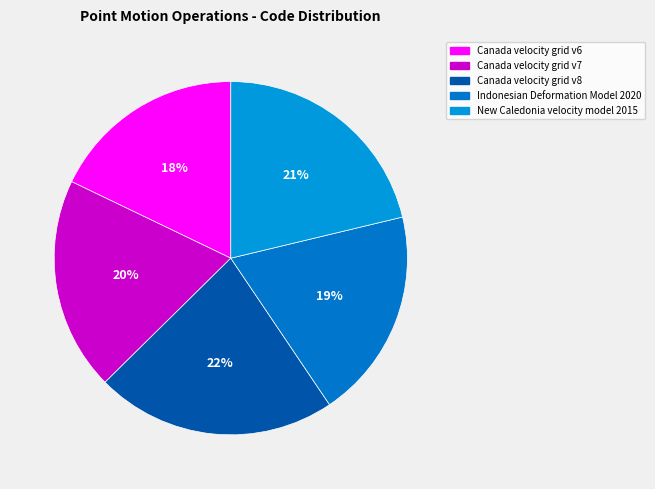

How many segments does this pie chart have?

5